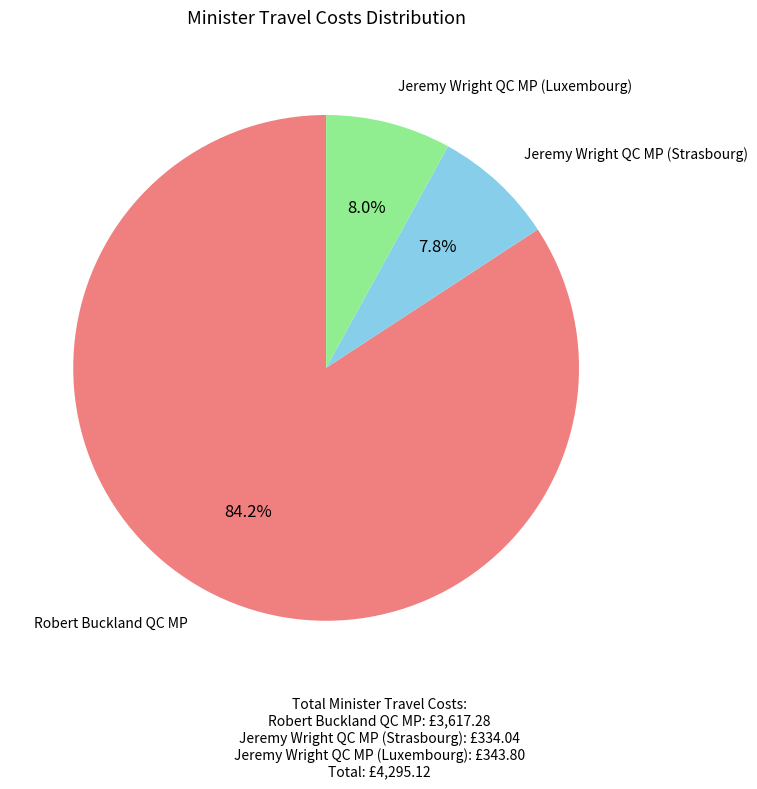

To the nearest percent, what portion does Robert Buckland QC MP represent?

84%